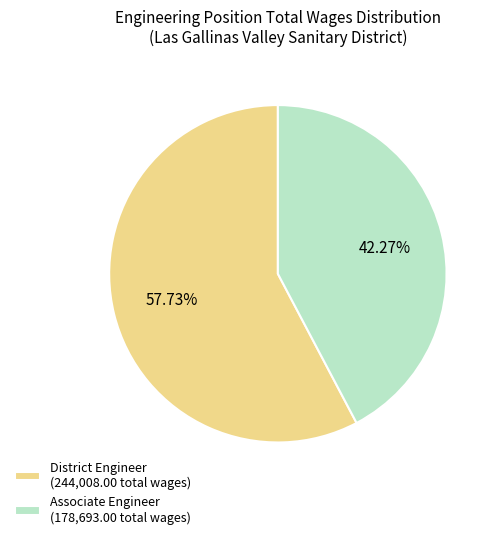

What is the smallest slice in the pie chart?

Associate Engineer